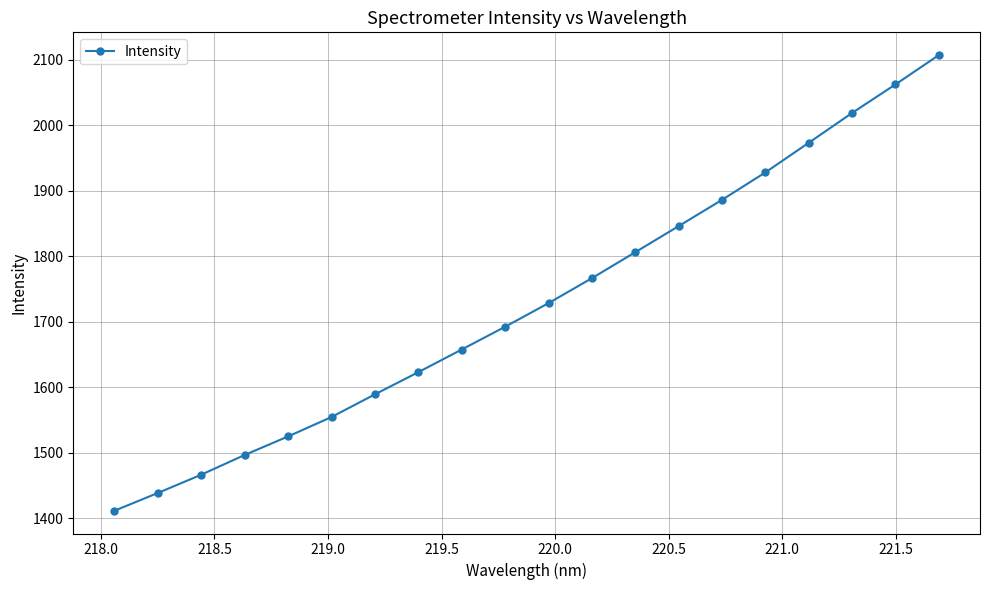

True or false: there are more than 0 points higher than both neighbors.

False